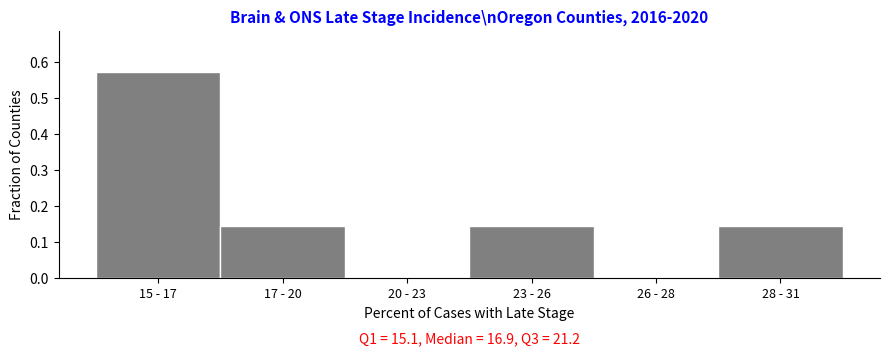

Is it true that the value at 20 - 23 is 0.3?

False